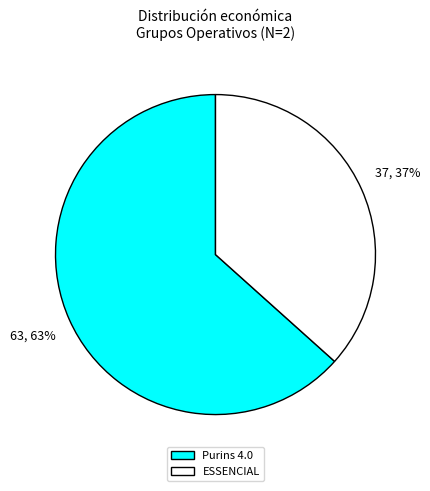

What is the ratio of the value at Purins 4.0 to the value at ESSENCIAL?

1.7